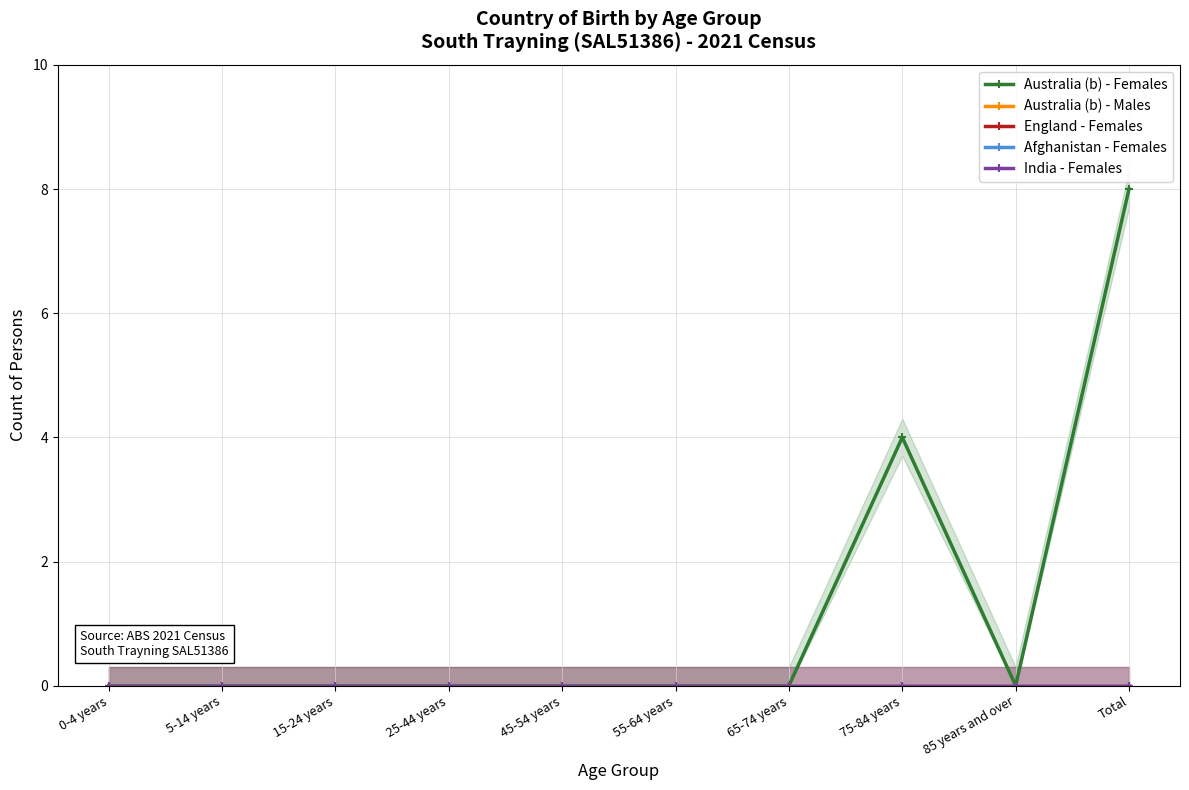

At how many categories does at least one series exceed 2?

2